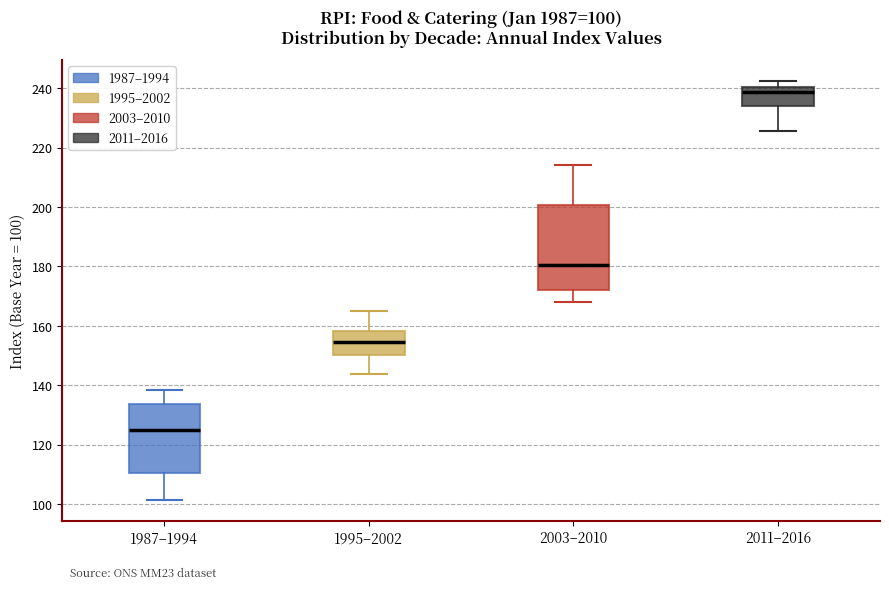

Which box's median line is the lowest?

1987–1994